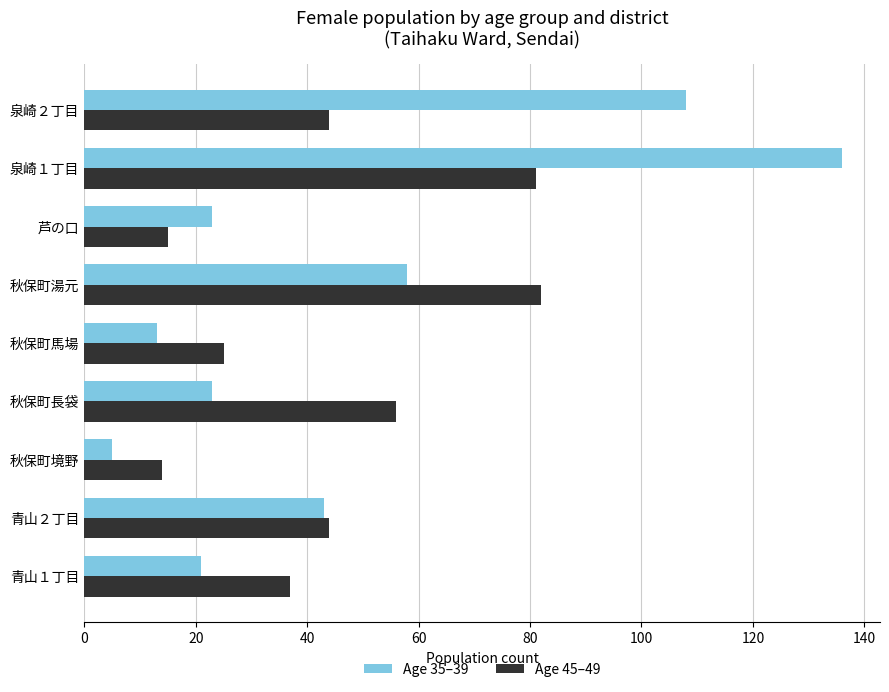

True or false: Age 35–39 has a value of 20 at 秋保町馬場.

False